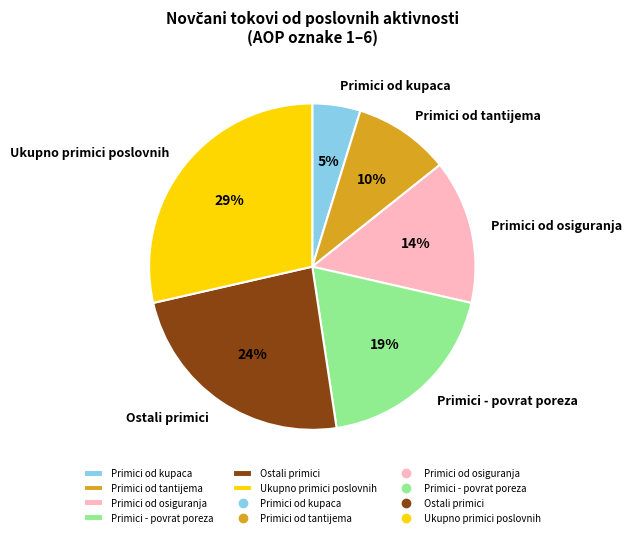

To the nearest percent, what portion does Ukupno primici poslovnih represent?

29%